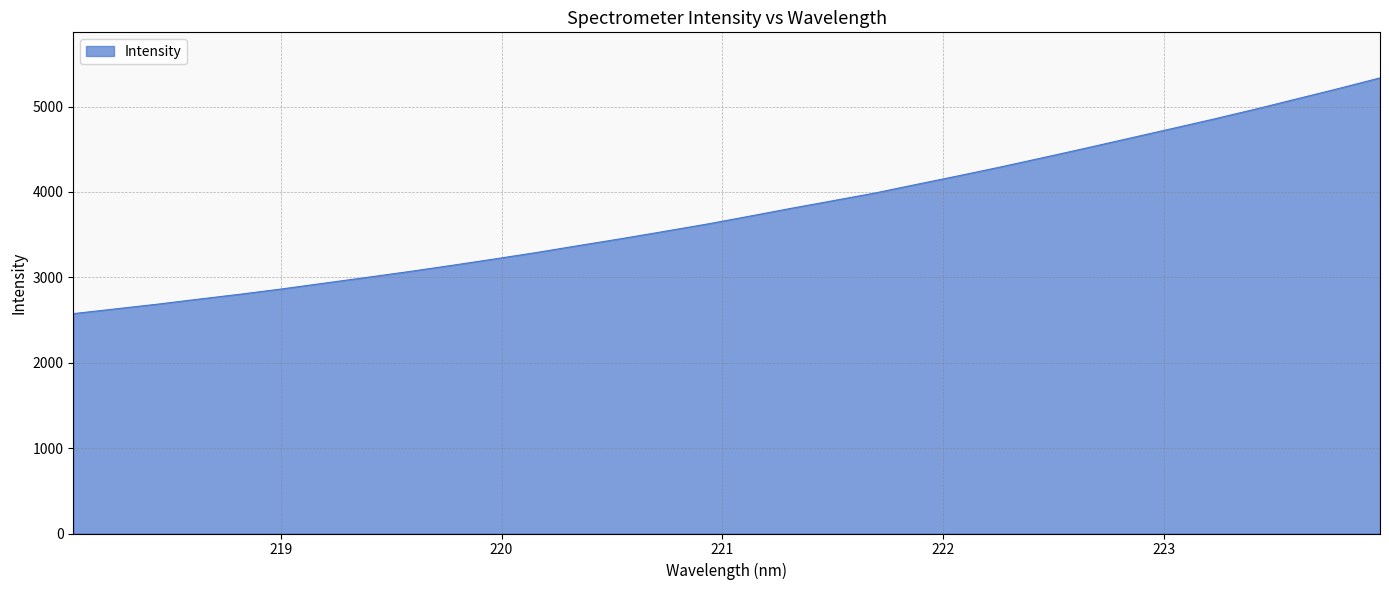

What is the difference between the maximum and minimum values?

2761.0